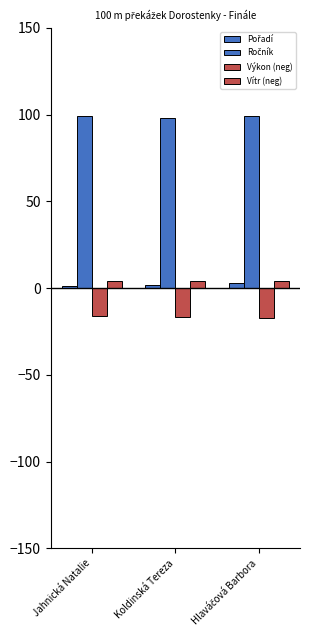

What is the spread (max minus min) of values at Hlaváčová Barbora?

116.4